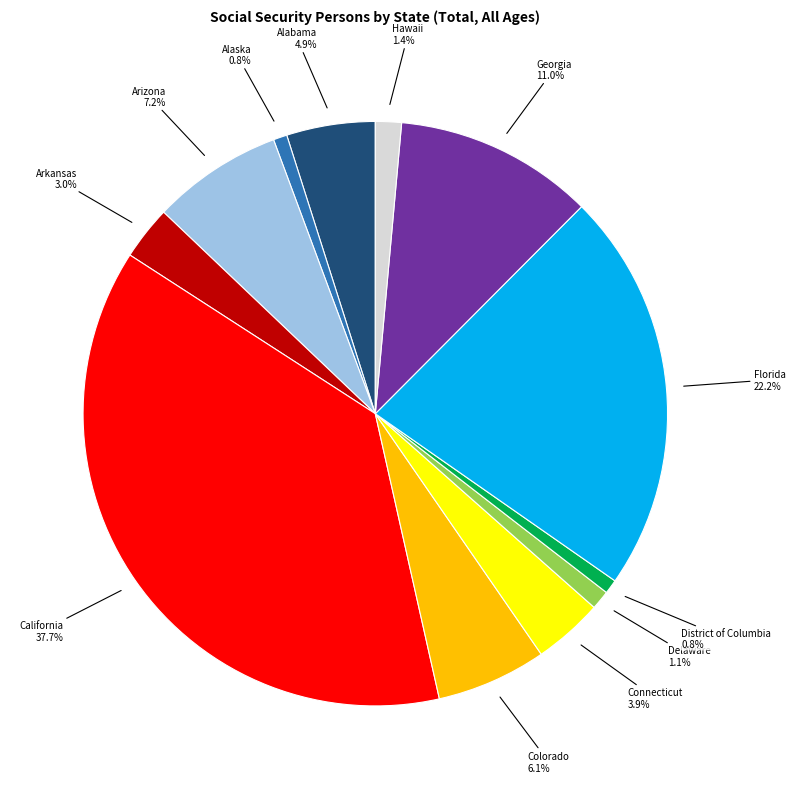

Is there any slice that represents more than half of the pie?

No